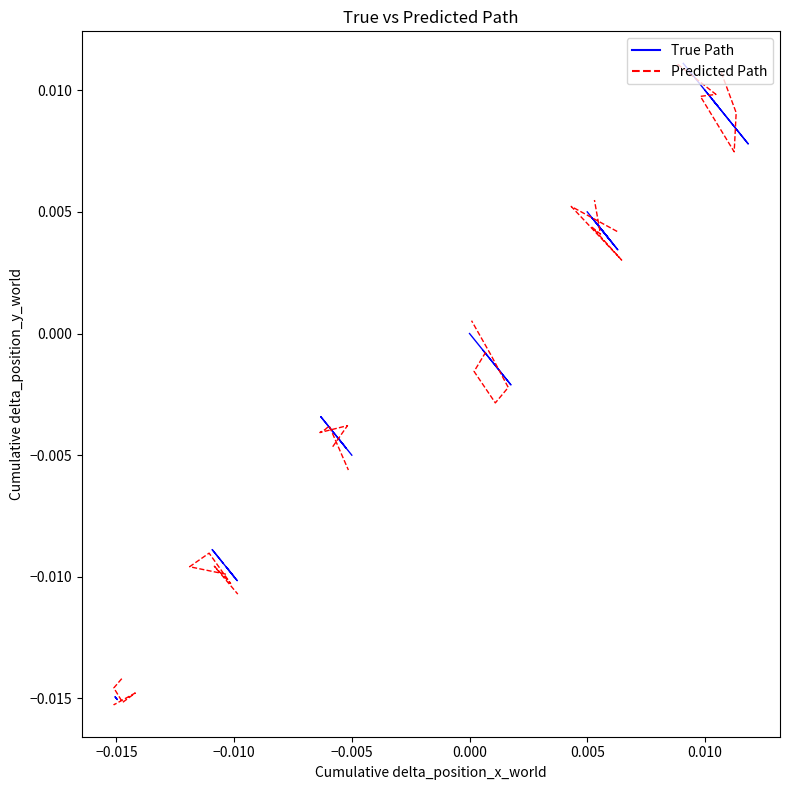

Is the value of P2 at −0.005 greater than the value of P1 at −0.010?

Yes